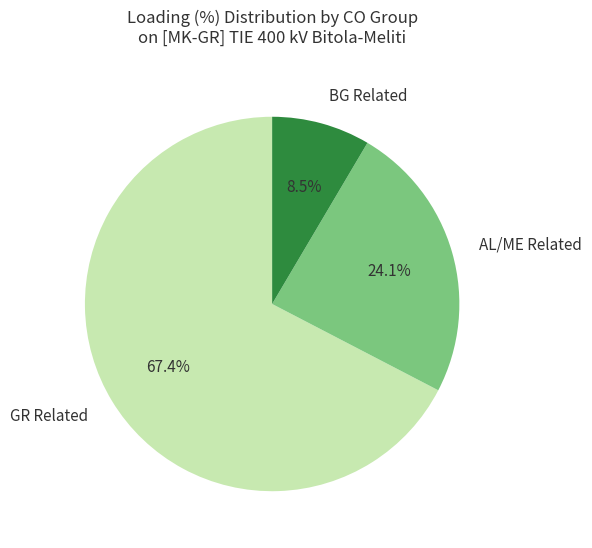

Which slice is the smallest?

BG Related